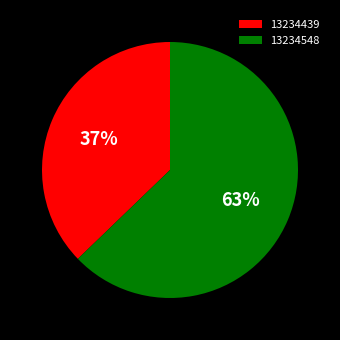

To the nearest percent, what is the difference between the largest and smallest slice percentages?

26%